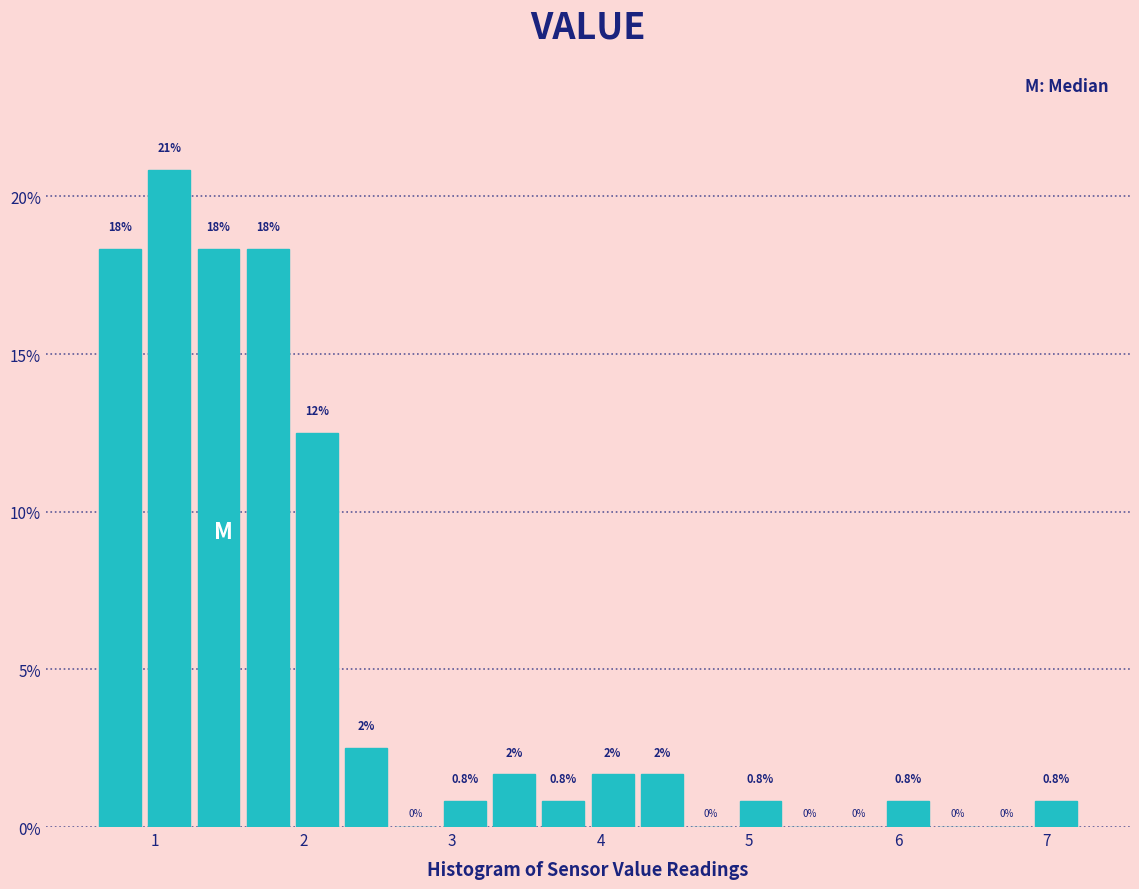

Around what value on the x-axis is the tallest bar? Give the approximate position of its centre, as read against the axis.

1.1